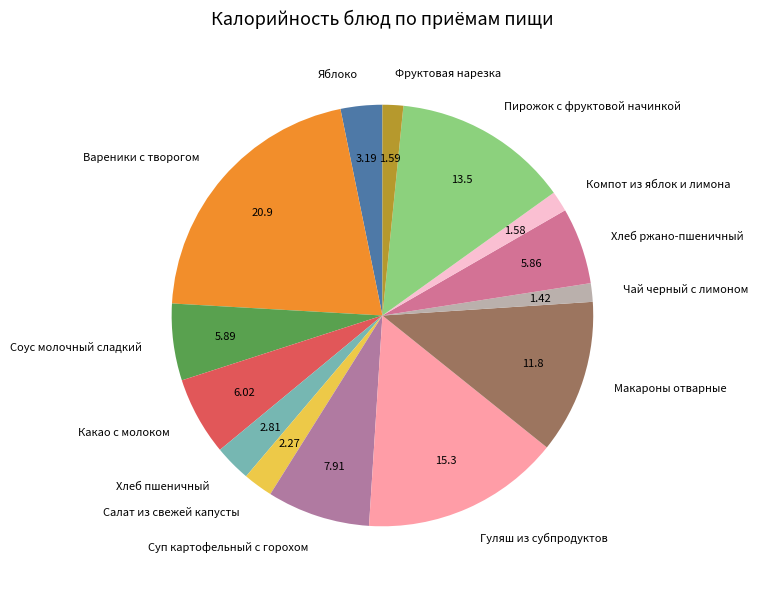

What is the largest slice in the pie chart?

Вареники с творогом